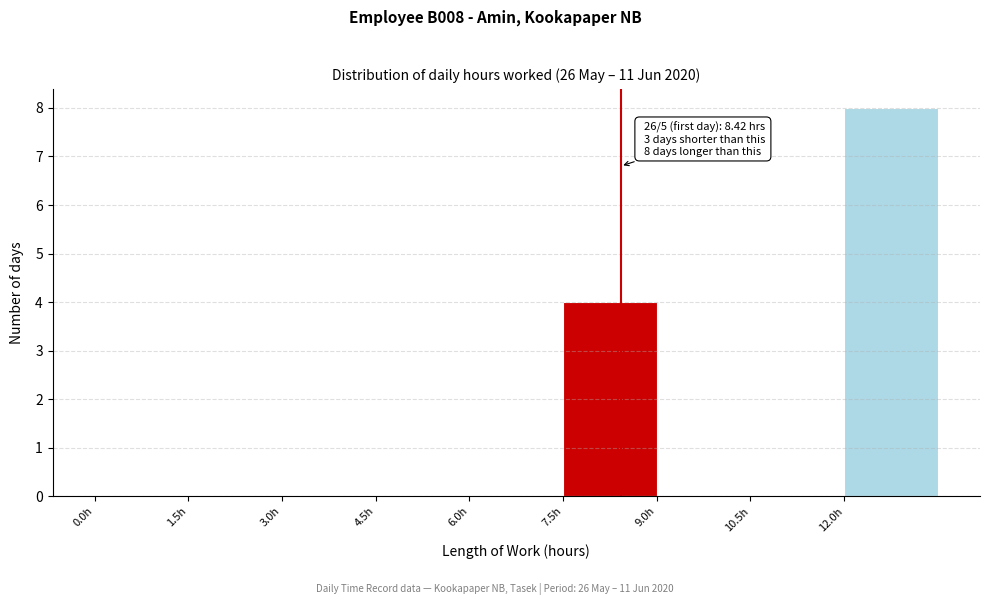

Over which range of the x-axis is the bar tallest?

12.0 to 13.5